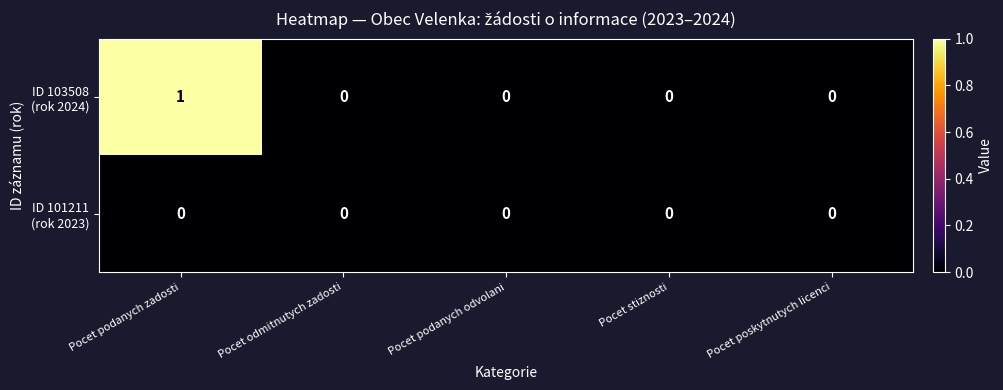

Which label corresponds to the smallest value in the chart?

Pocet odmitnutych zadosti